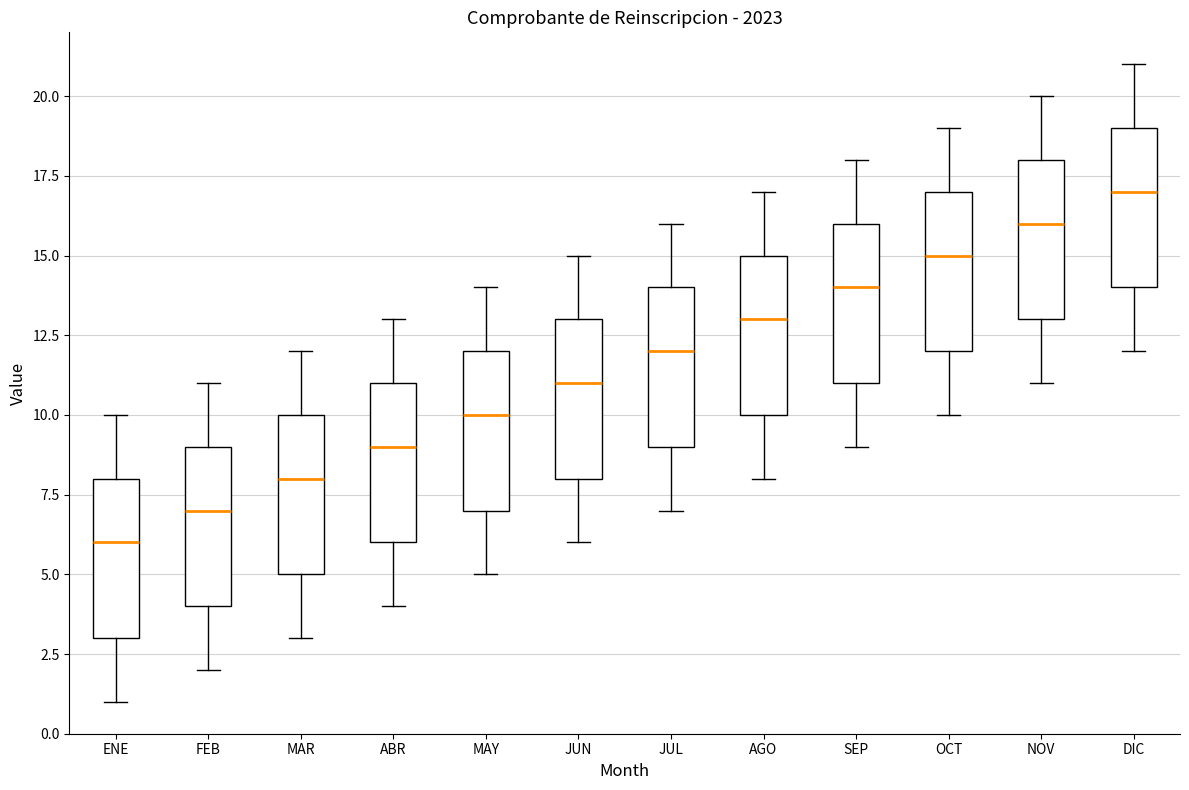

Reading left to right, read every box against the y-axis: the position of its median line, the range the box covers, and the ends of its whiskers. The values are not printed on the chart, so give them approximately, as read against the axis.

ENE: median 6, box 3 to 8, whiskers 1 to 10
FEB: median 7, box 4 to 9, whiskers 2 to 11
MAR: median 8, box 5 to 10, whiskers 3 to 12
ABR: median 9, box 6 to 11, whiskers 4 to 13
MAY: median 10, box 7 to 12, whiskers 5 to 14
JUN: median 11, box 8 to 13, whiskers 6 to 15
JUL: median 12, box 9 to 14, whiskers 7 to 16
AGO: median 13, box 10 to 15, whiskers 8 to 17
SEP: median 14, box 11 to 16, whiskers 9 to 18
OCT: median 15, box 12 to 17, whiskers 10 to 19
NOV: median 16, box 13 to 18, whiskers 11 to 20
DIC: median 17, box 14 to 19, whiskers 12 to 21